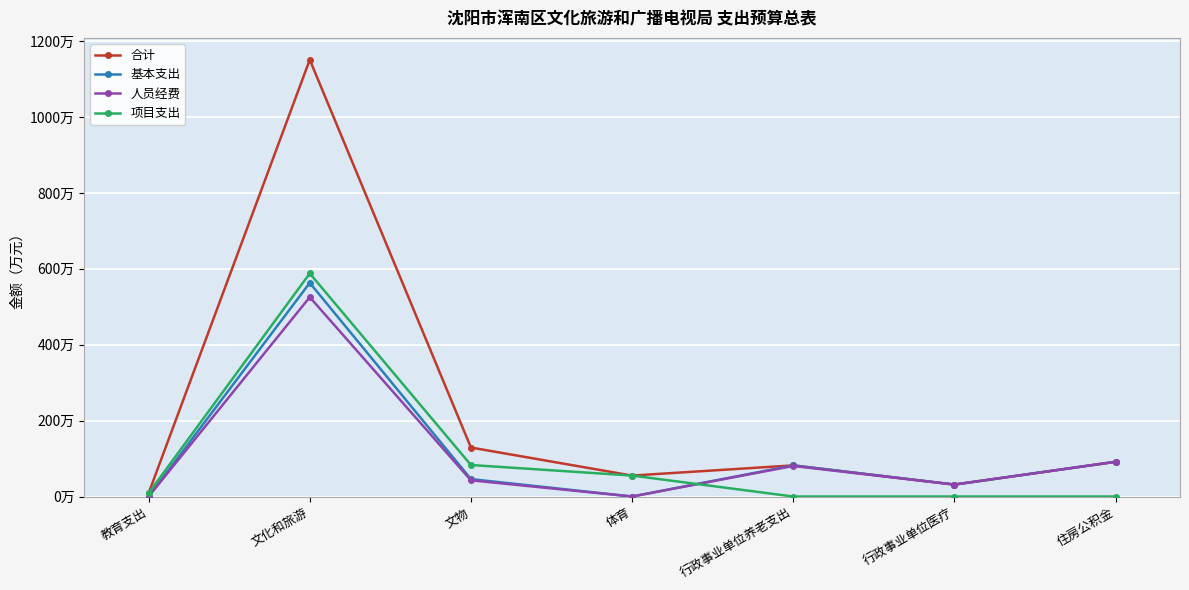

Is the value of 基本支出 at 行政事业单位医疗 greater than the value of 人员经费 at 行政事业单位医疗?

No